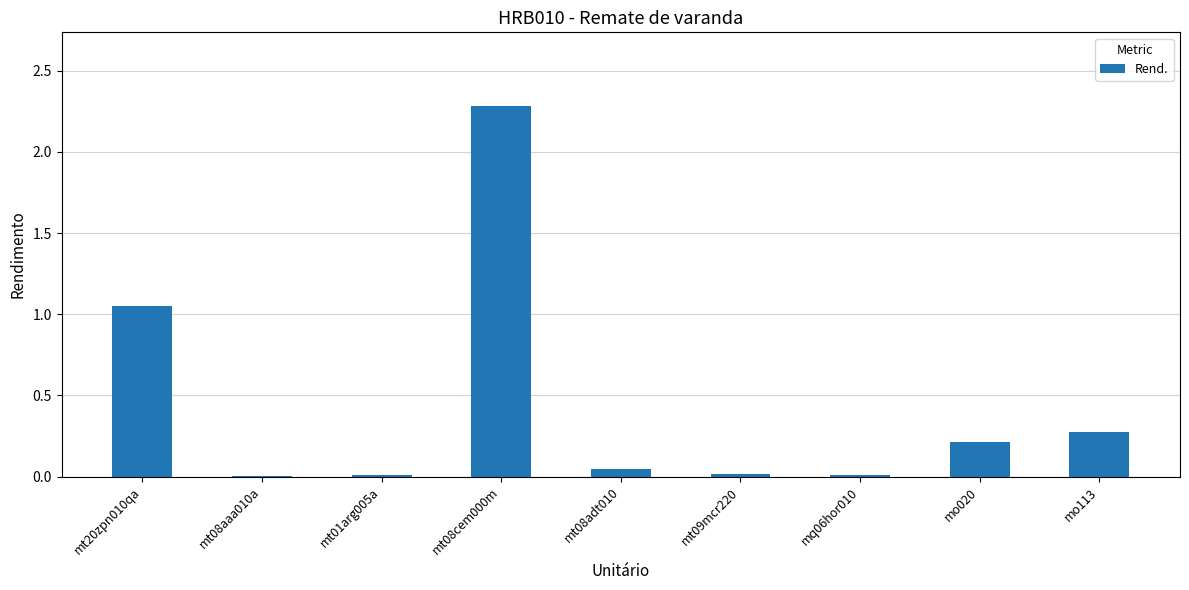

What is the approximate value at mt08cem000m?

2.3